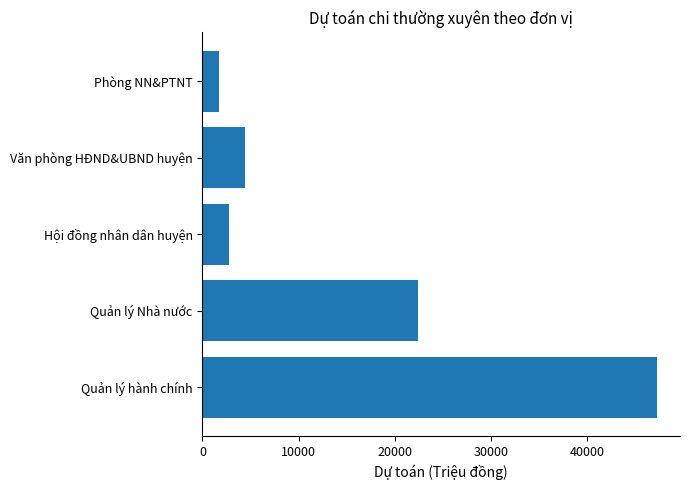

What is the ratio of the value at Văn phòng HĐND&UBND huyện to the value at Phòng NN&PTNT?

2.5